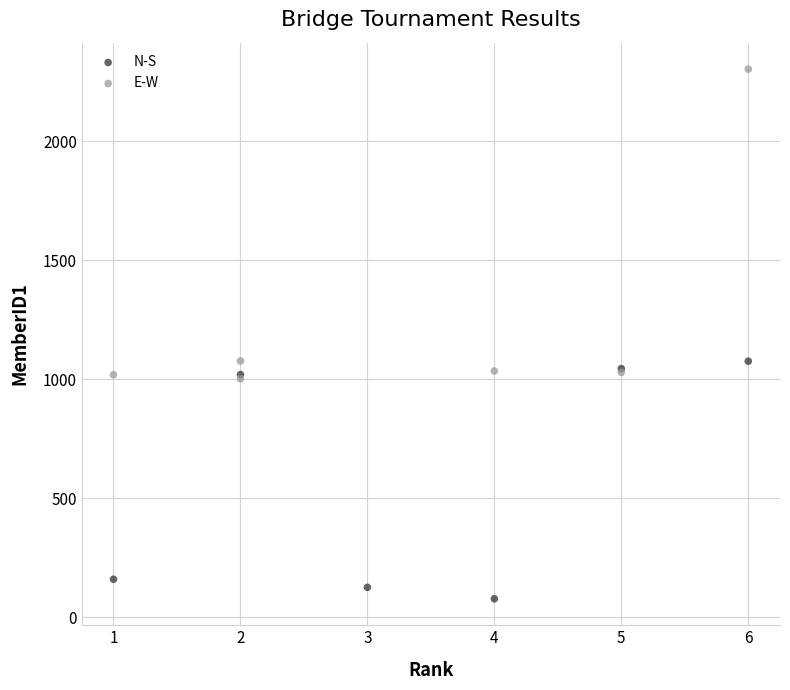

Which series contains the lowest Y value?

N-S